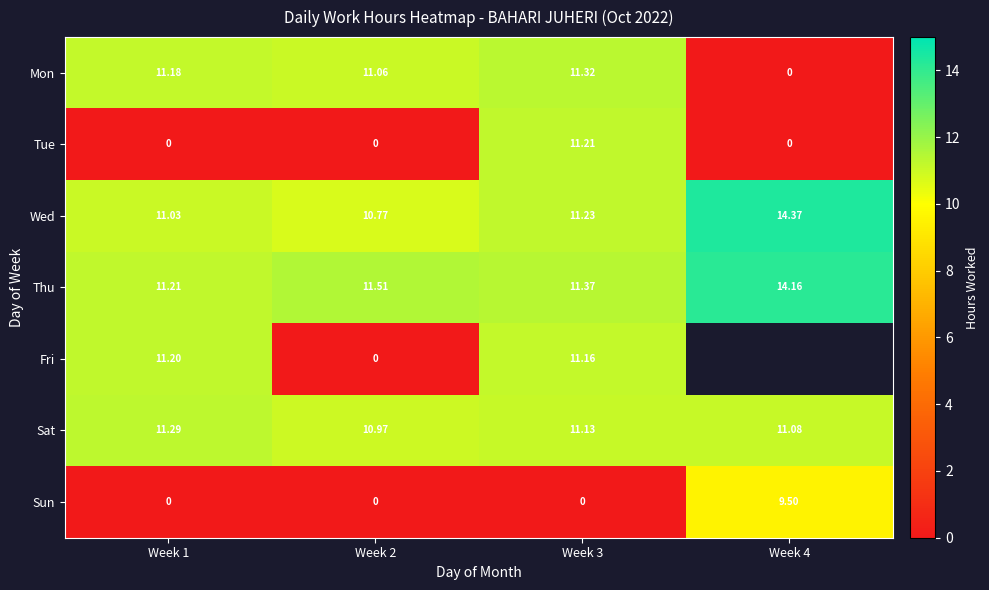

Is the value of Thu at Week 1 greater than the value of Wed at Week 2?

Yes